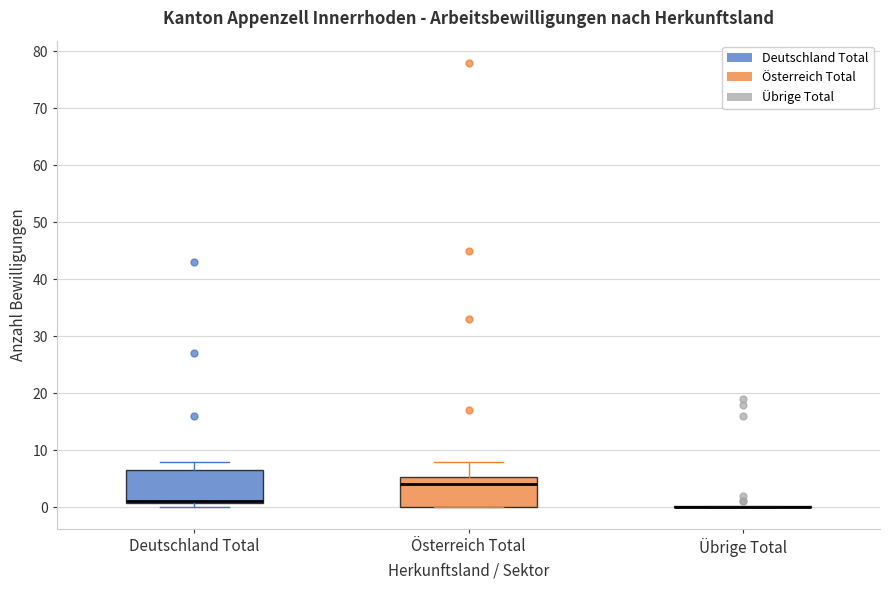

Reading left to right, transcribe this box plot: for each box, give where its median line is, the range the box spans, and where its two whiskers end, as read against the y-axis. The values are not printed on the chart, so give them approximately, as read against the axis.

Deutschland Total: median 1 (drawn on the box's lower edge), box 1 to 7, whiskers 0 to 8
Österreich Total: median 4, box 0 to 5, whiskers 0 to 8
Übrige Total: box collapsed to a line at 0, whiskers 0 to 0